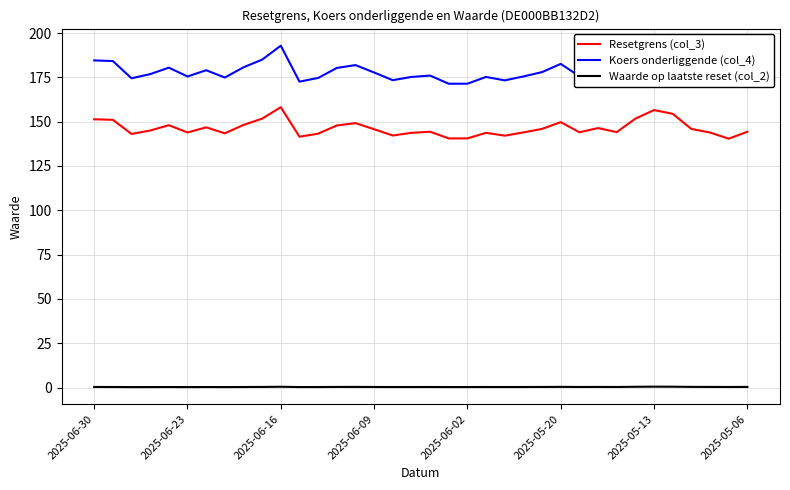

What is the maximum value for Resetgrens (col_3)?

158.2